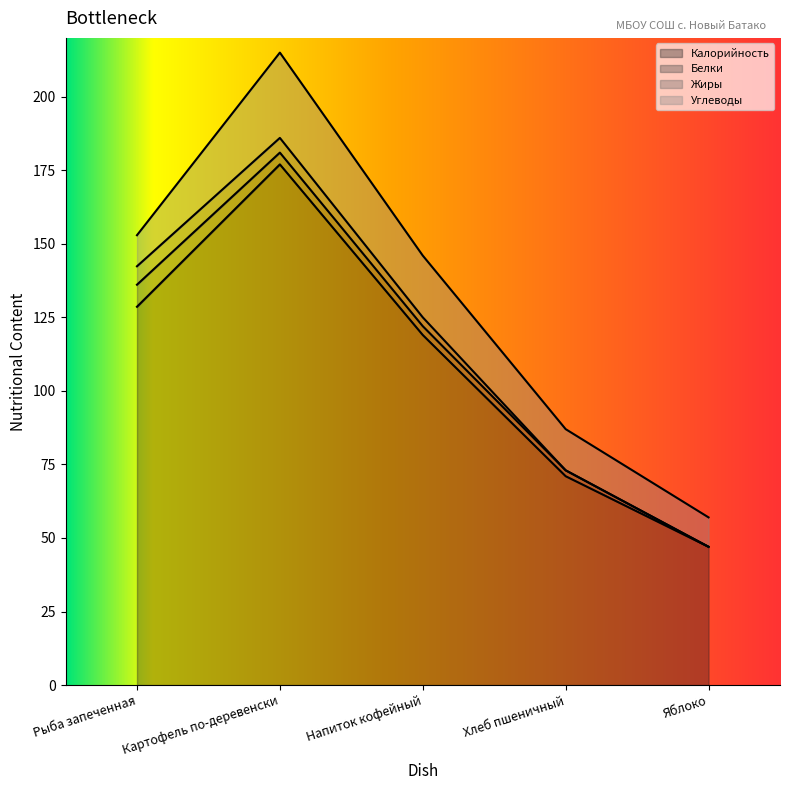

At how many categories does at least one series exceed 23?

5